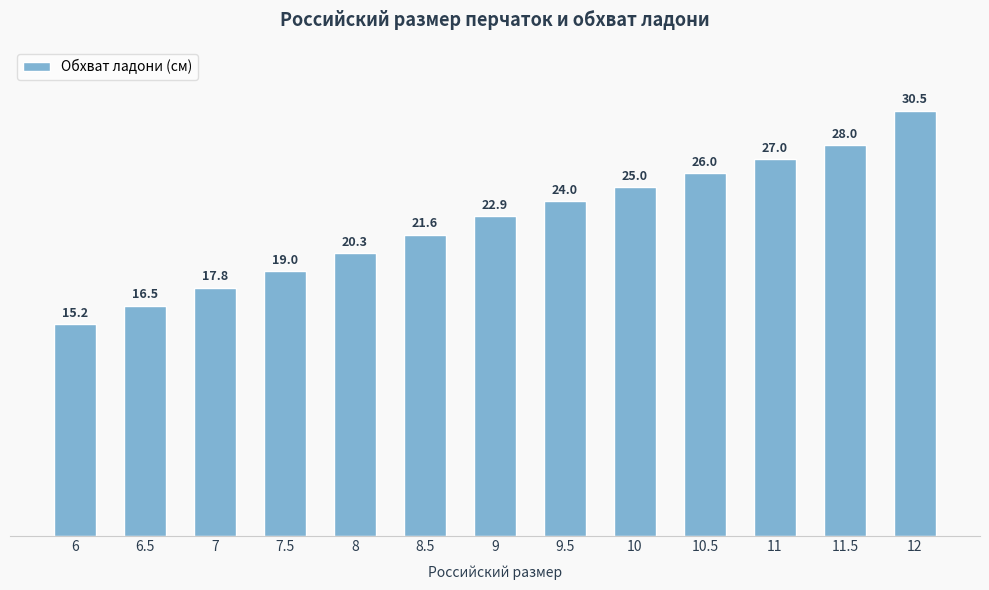

What is the difference between the maximum and minimum values?

15.3